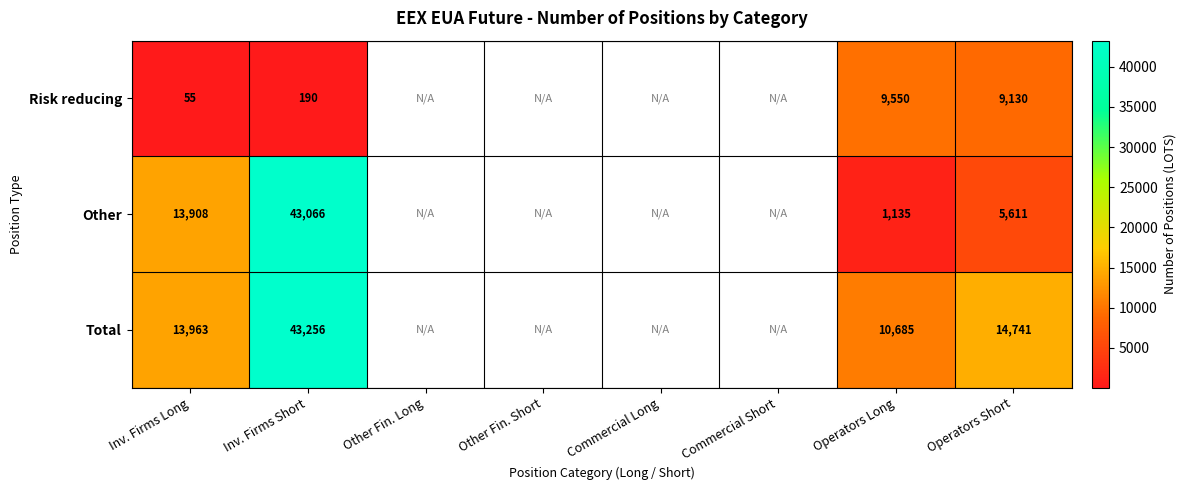

The value of Risk reducing at Operators Short is 9130. True or false?

True